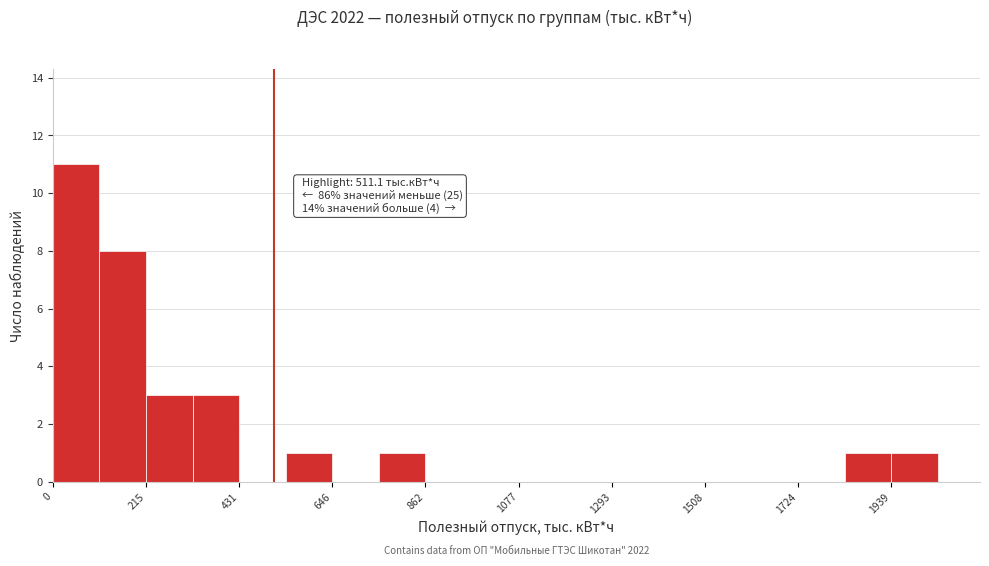

Read against the x-axis, roughly where is the centre of the tallest bar?

50